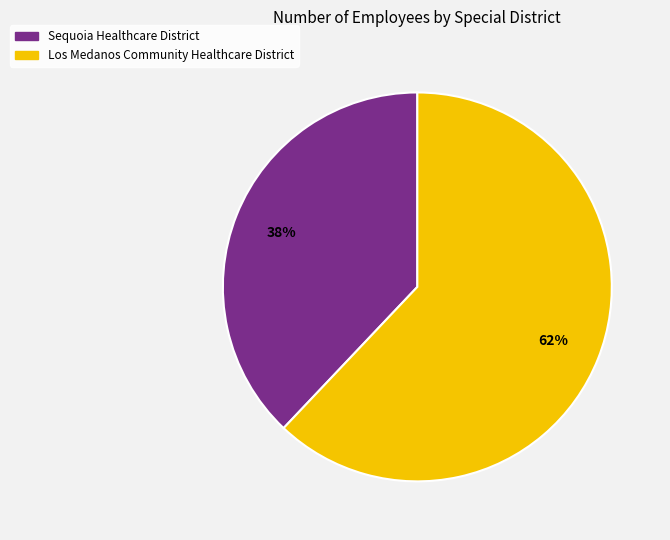

To the nearest percent, what percentage of the pie is Los Medanos Community Healthcare District?

62%